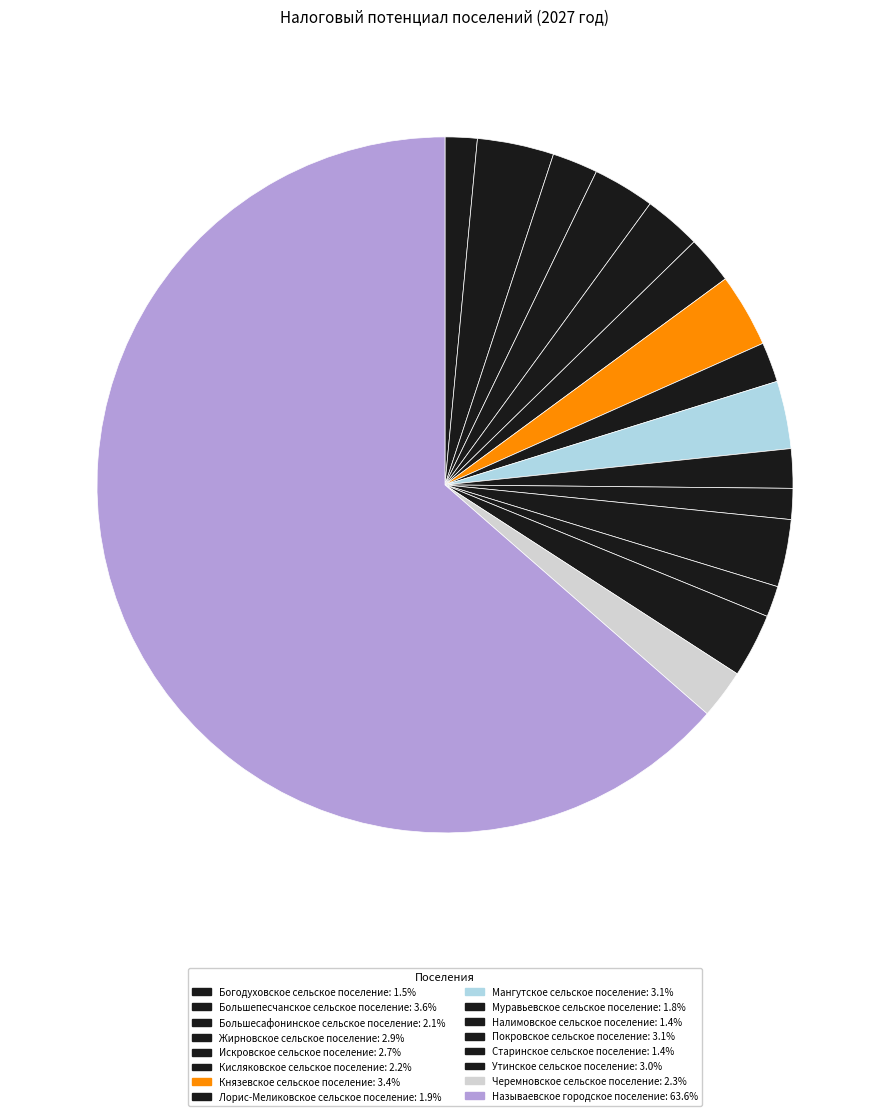

Which category has the smallest portion of the pie?

Налимовское сельское поселение